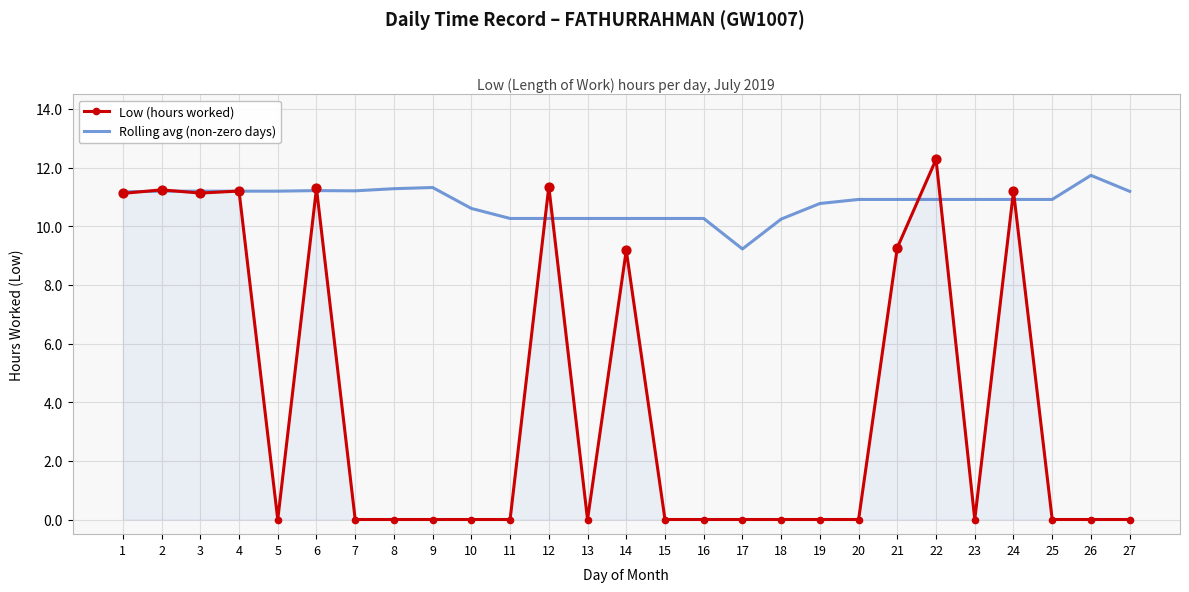

Is the value of Rolling avg (non-zero days) at 7 greater than the value of Low (hours worked) at 22?

No